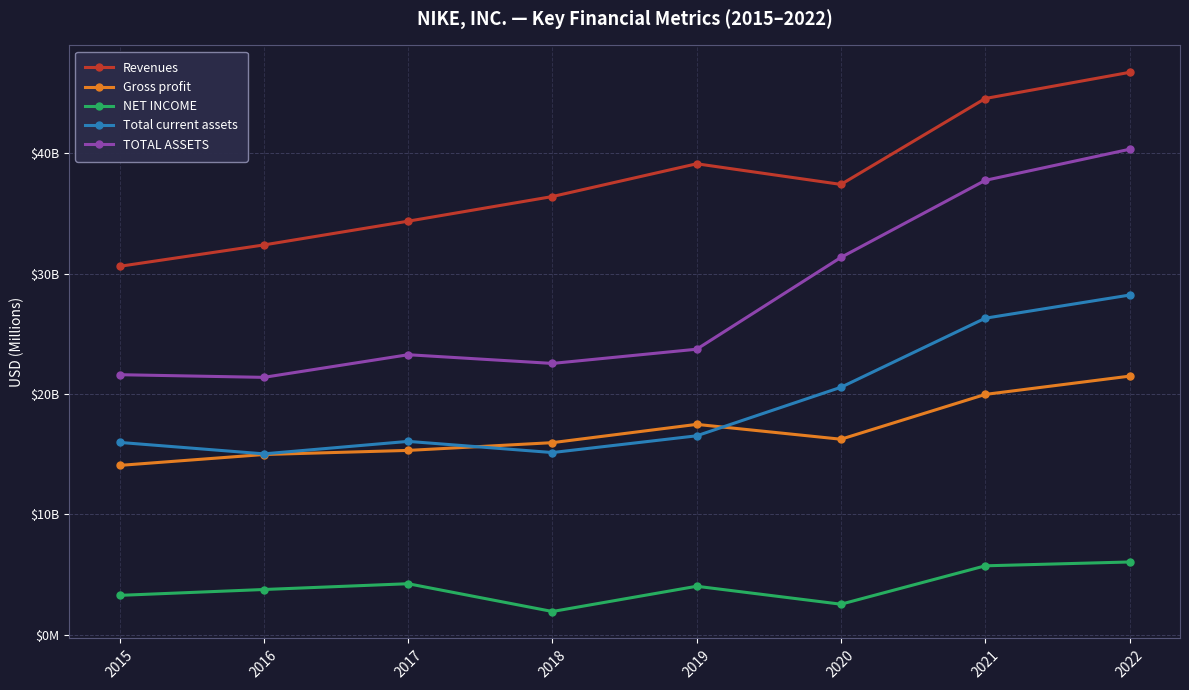

Does the chart have visible grid lines?

Yes